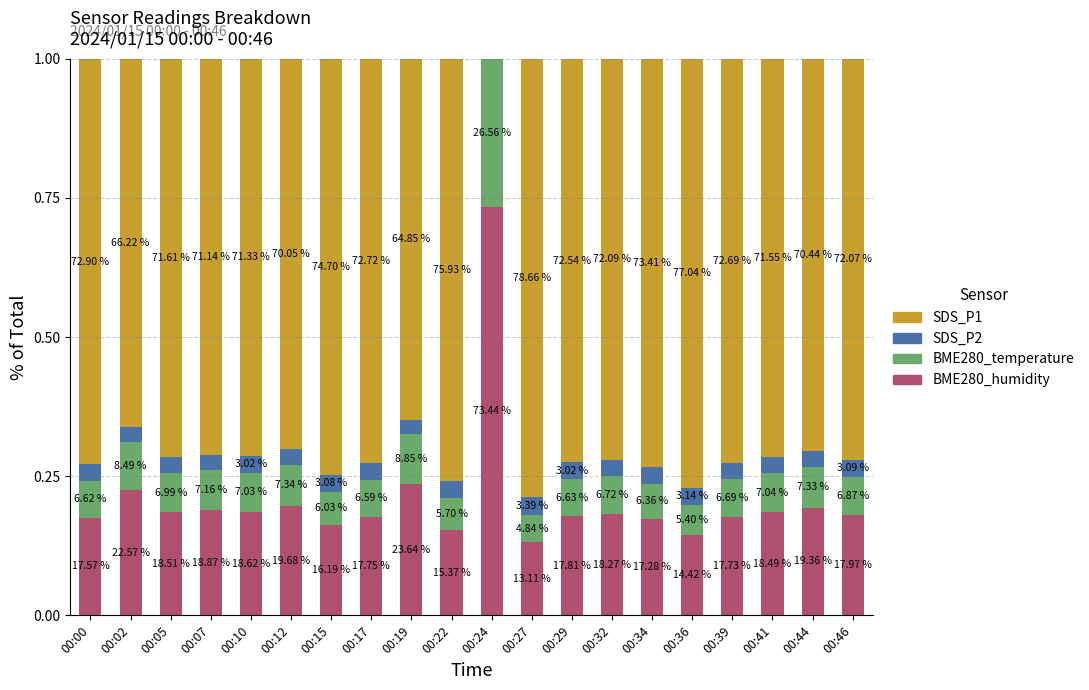

What is the approximate value of BME280_humidity at 00:02?

0.2